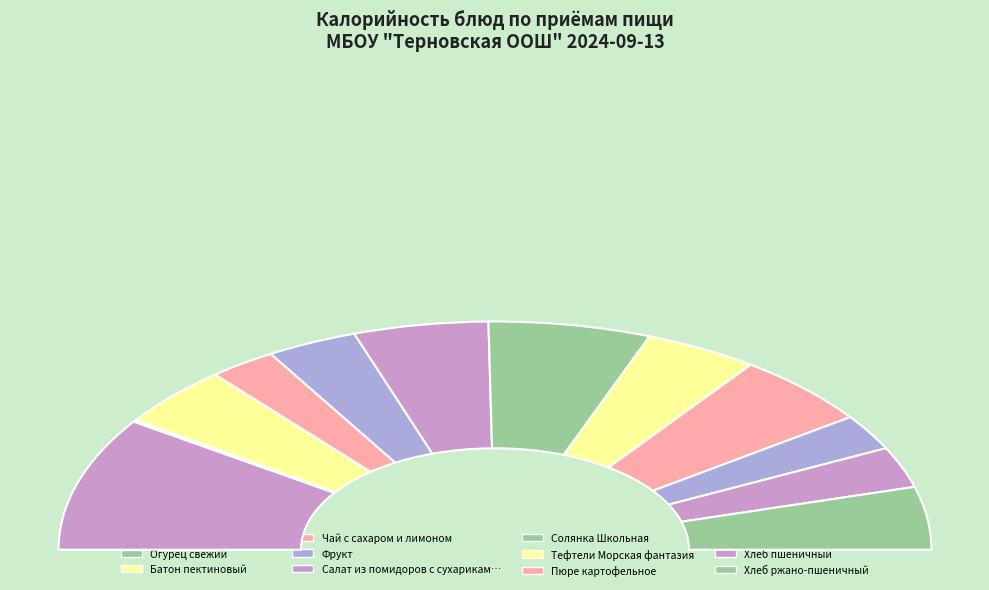

The Огурец свежий slice represents 0% of the pie. True or false?

True